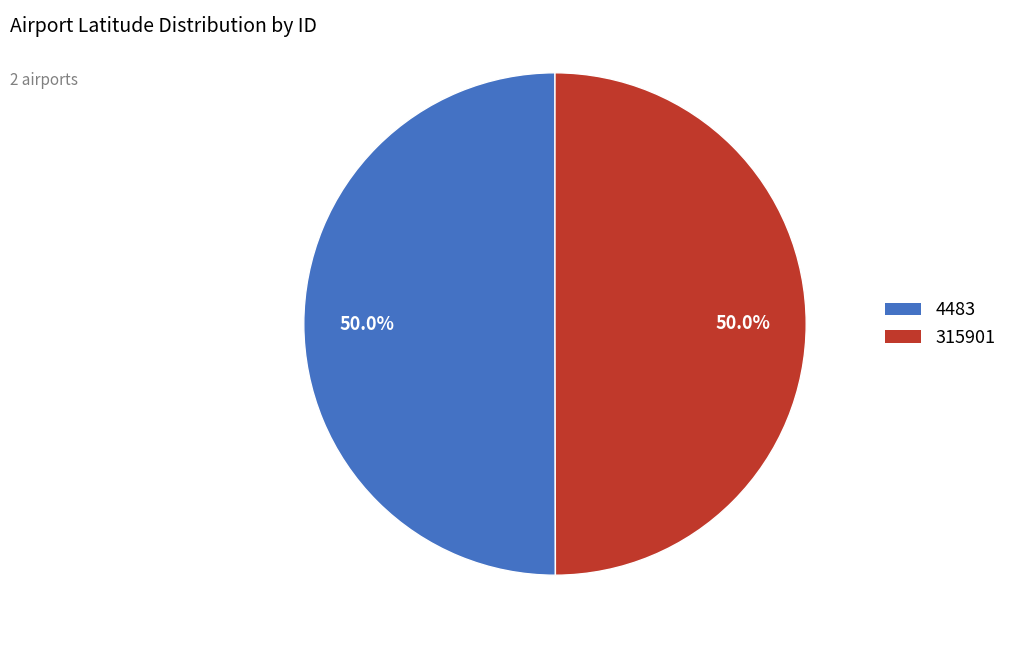

Is it true that 4483 is 39% of the pie?

False